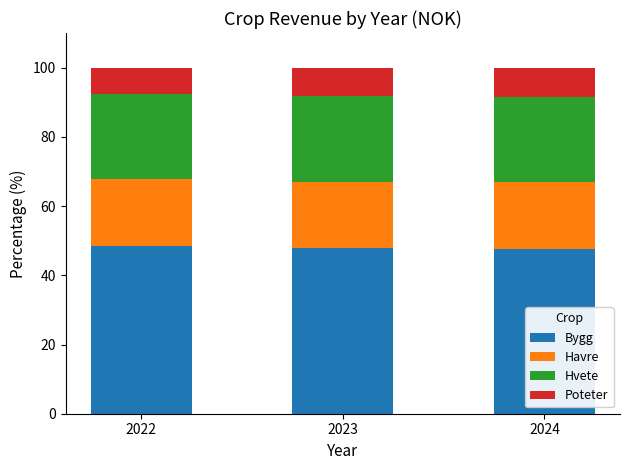

Are the bars grouped side by side (vs. stacked)?

No